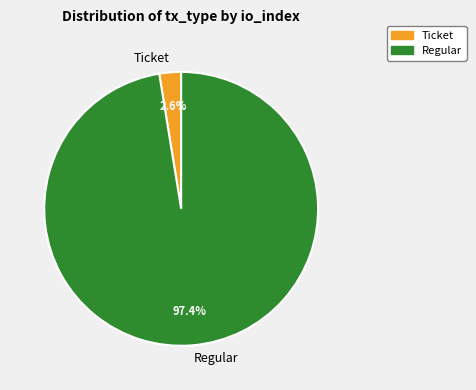

Is the sum of Ticket and Regular greater than half?

Yes